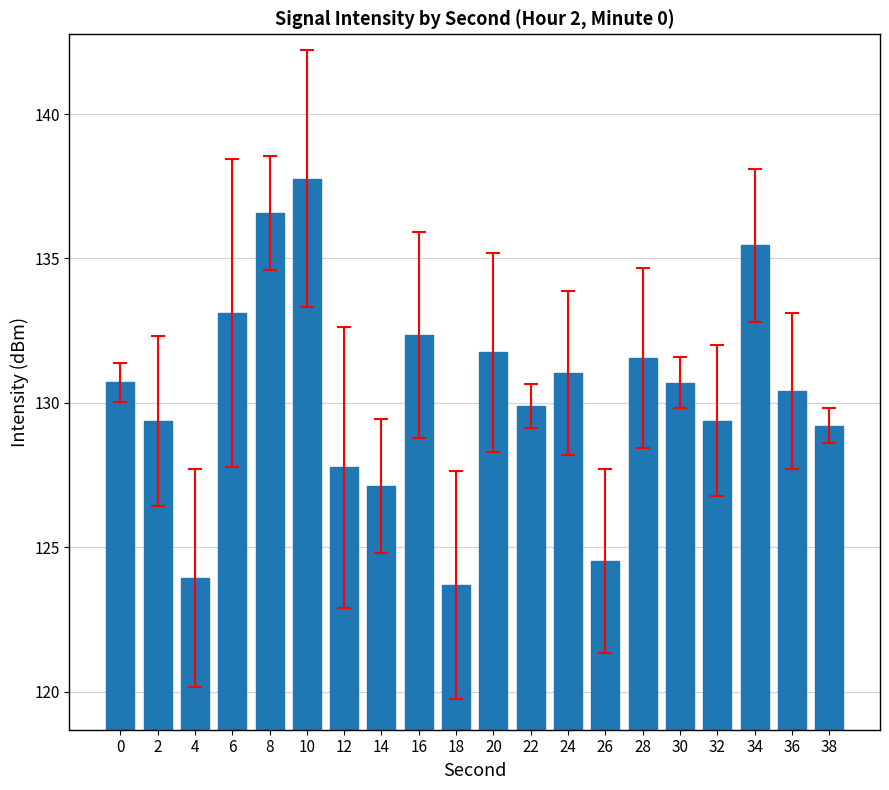

What is the approximate value at 12?

127.8